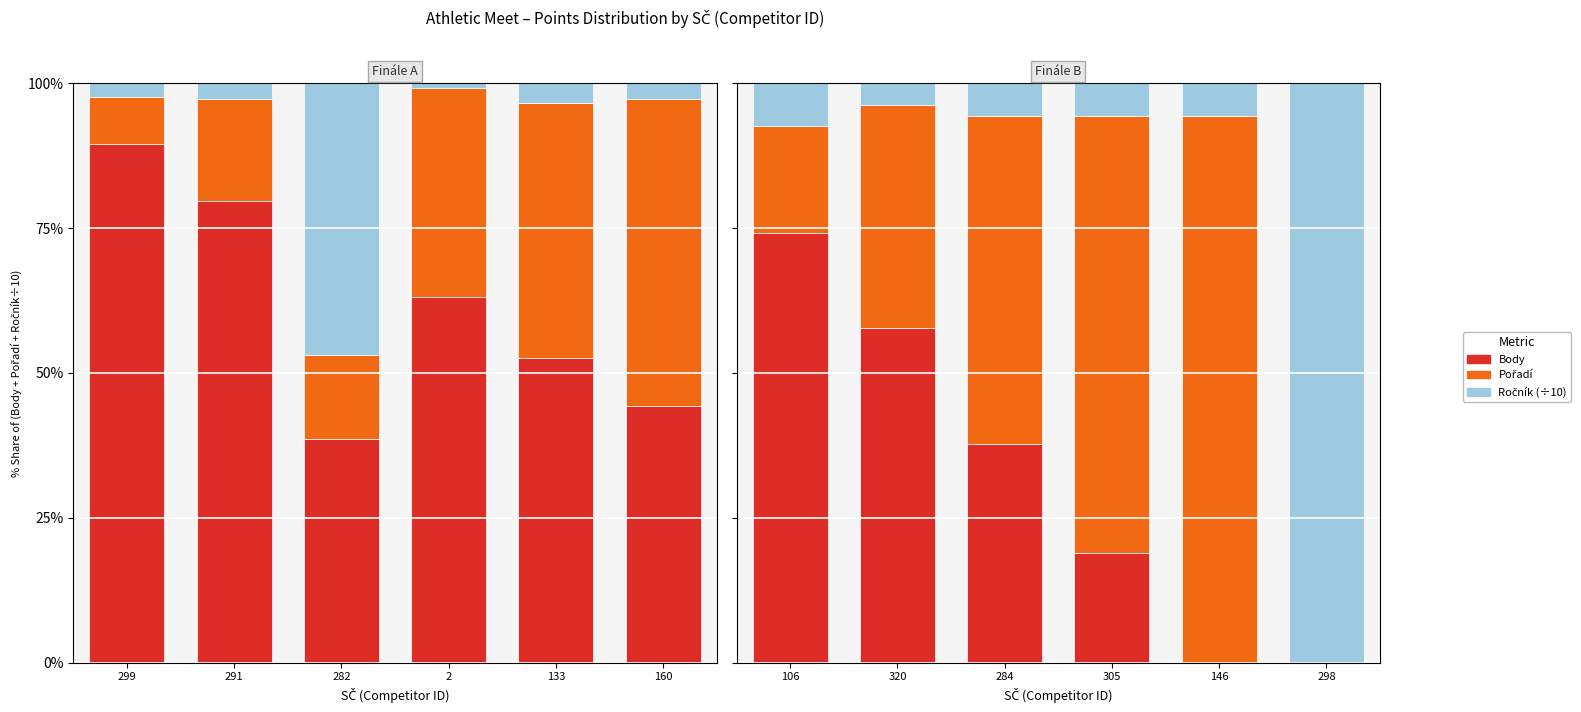

How many data points in Ročník (÷10) are above 5?

5